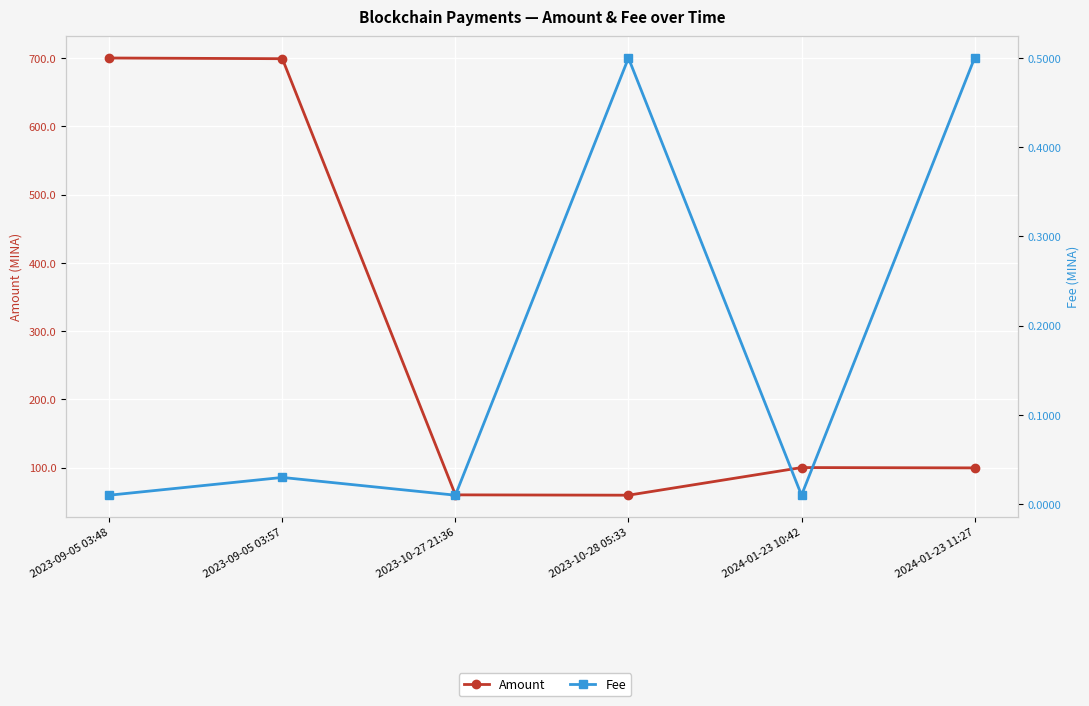

Count the number of data series in this chart.

2